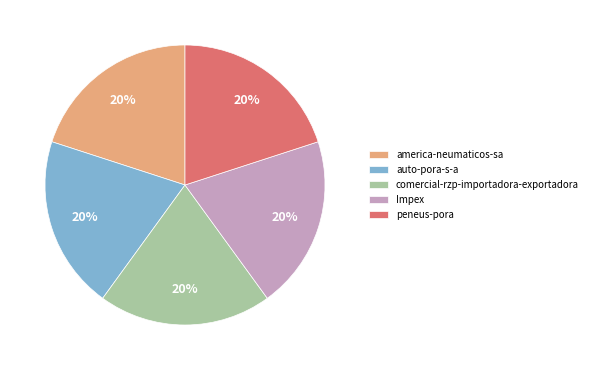

Approximately how many times larger is the value at auto-pora-s-a compared to peneus-pora?

1.0